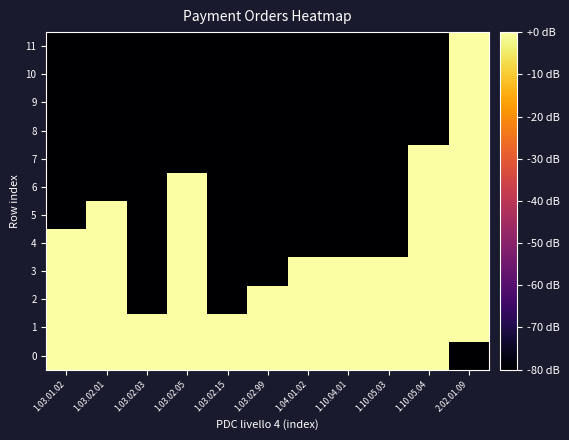

Which category has the highest value across all series?

1.10.05.04